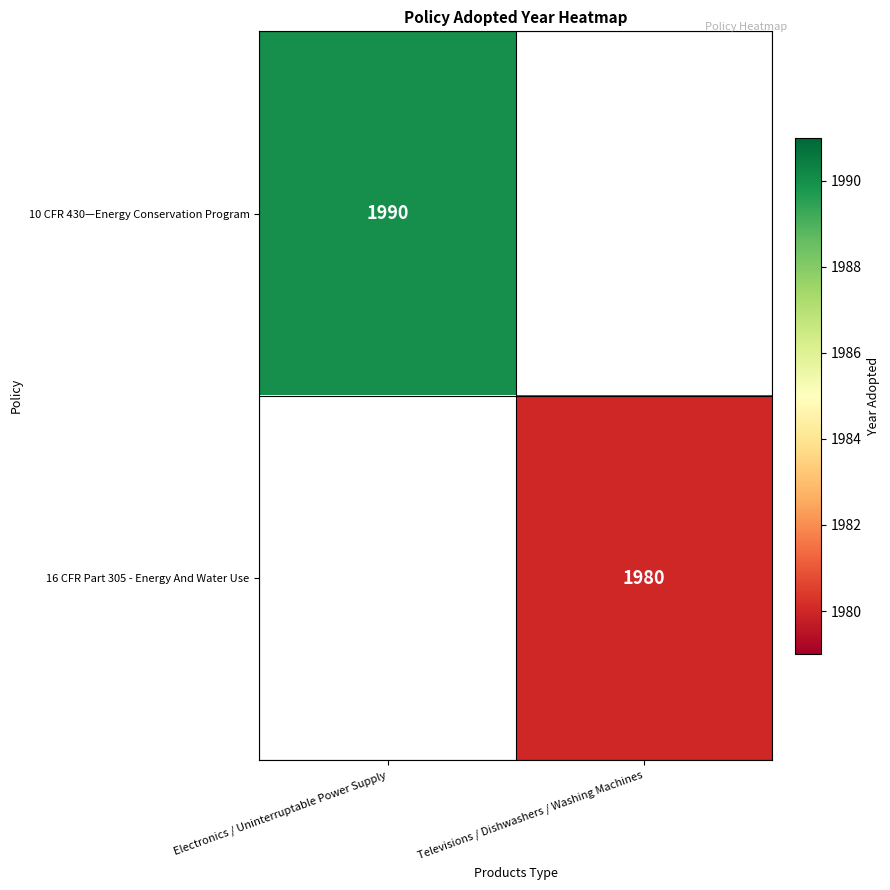

The 10 CFR 430—Energy Conservation Program series shows 1245 at Electronics / Uninterruptable Power Supply. True or false?

False